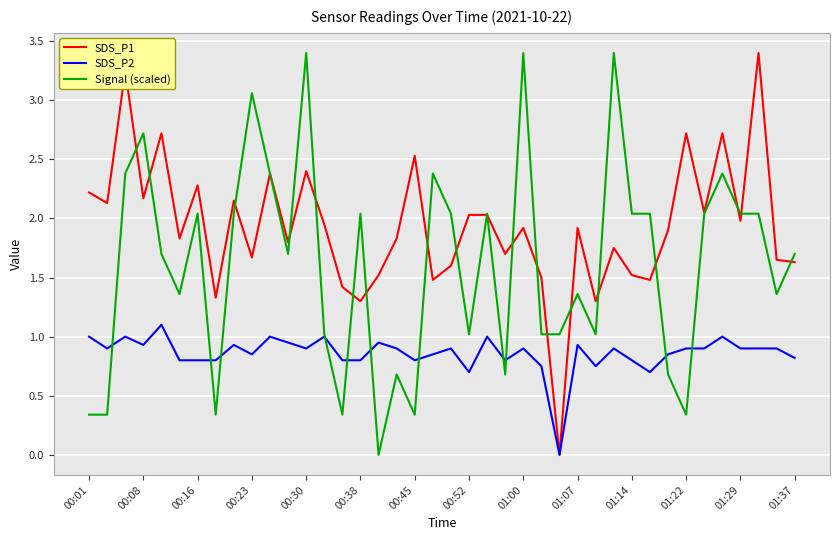

Which series has the largest total across all categories?

SDS_P1